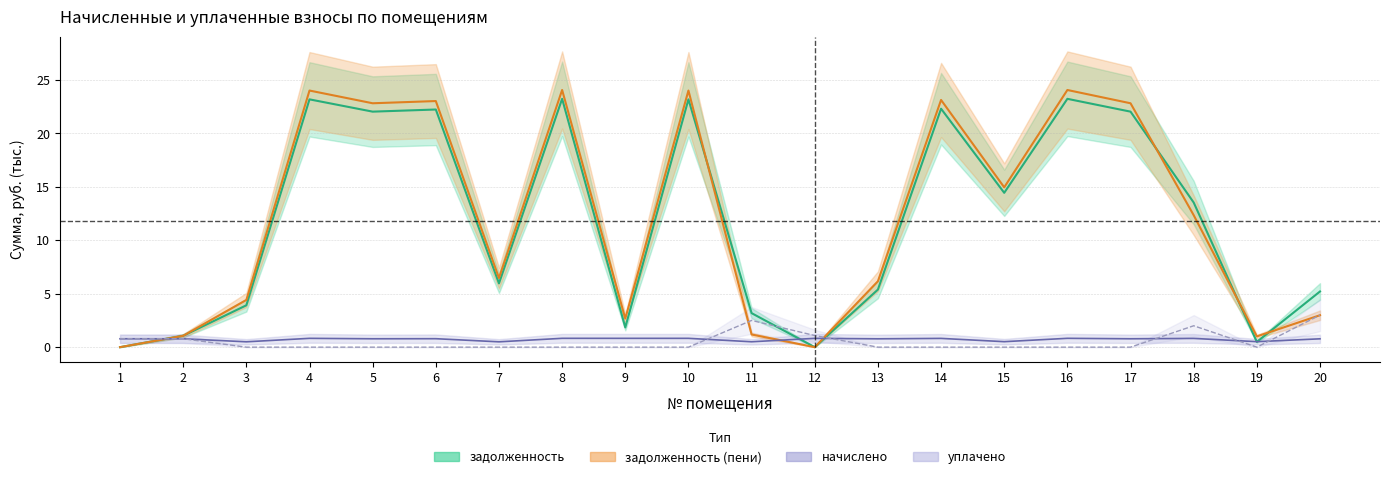

At 11, list the series in order from smallest to largest.

начислено, задолженность_пени, уплачено, задолженность